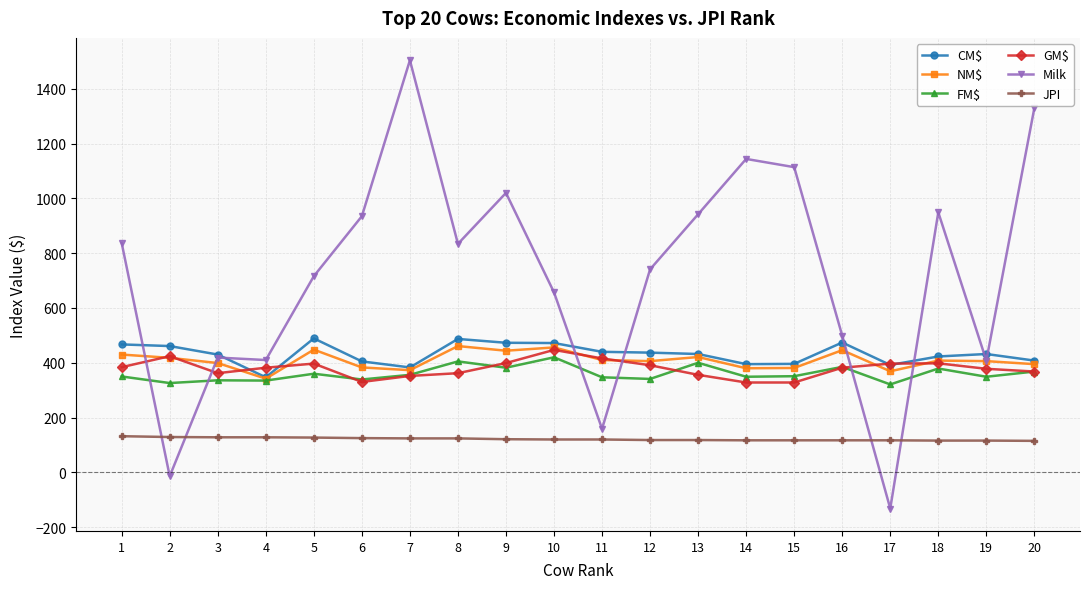

Is this an area chart (filled region under the line)?

No